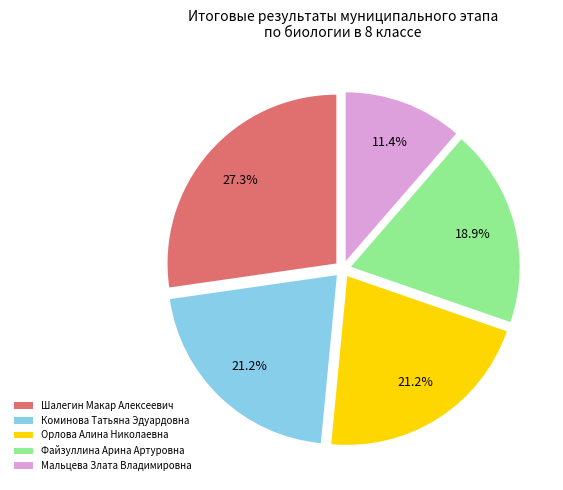

Is it true that Шалегин Макар Алексеевич is 17% of the pie?

False